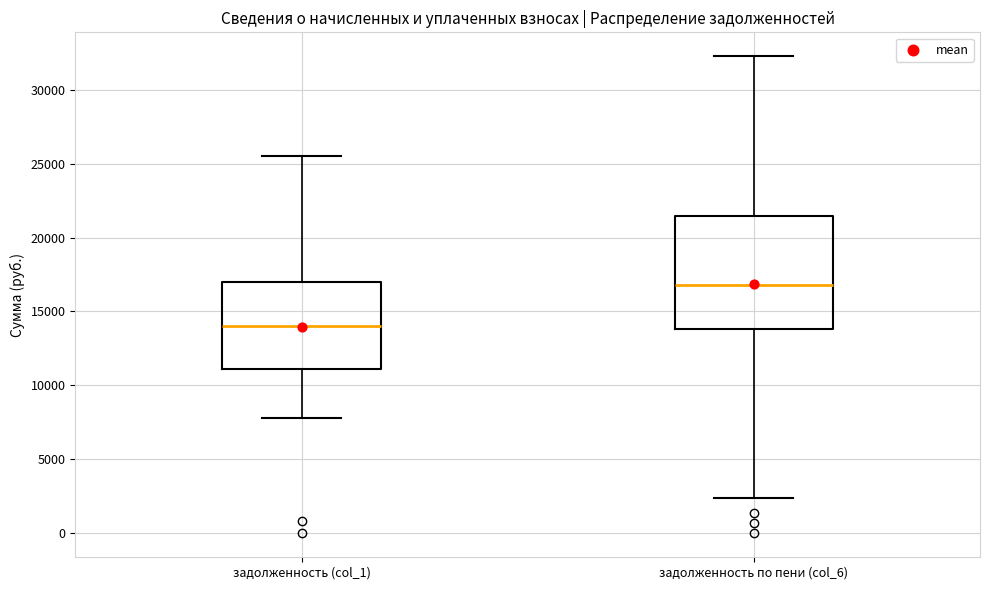

Comparing the boxes themselves (not the whiskers), which one is the tallest?

задолженность по пени (col_6)